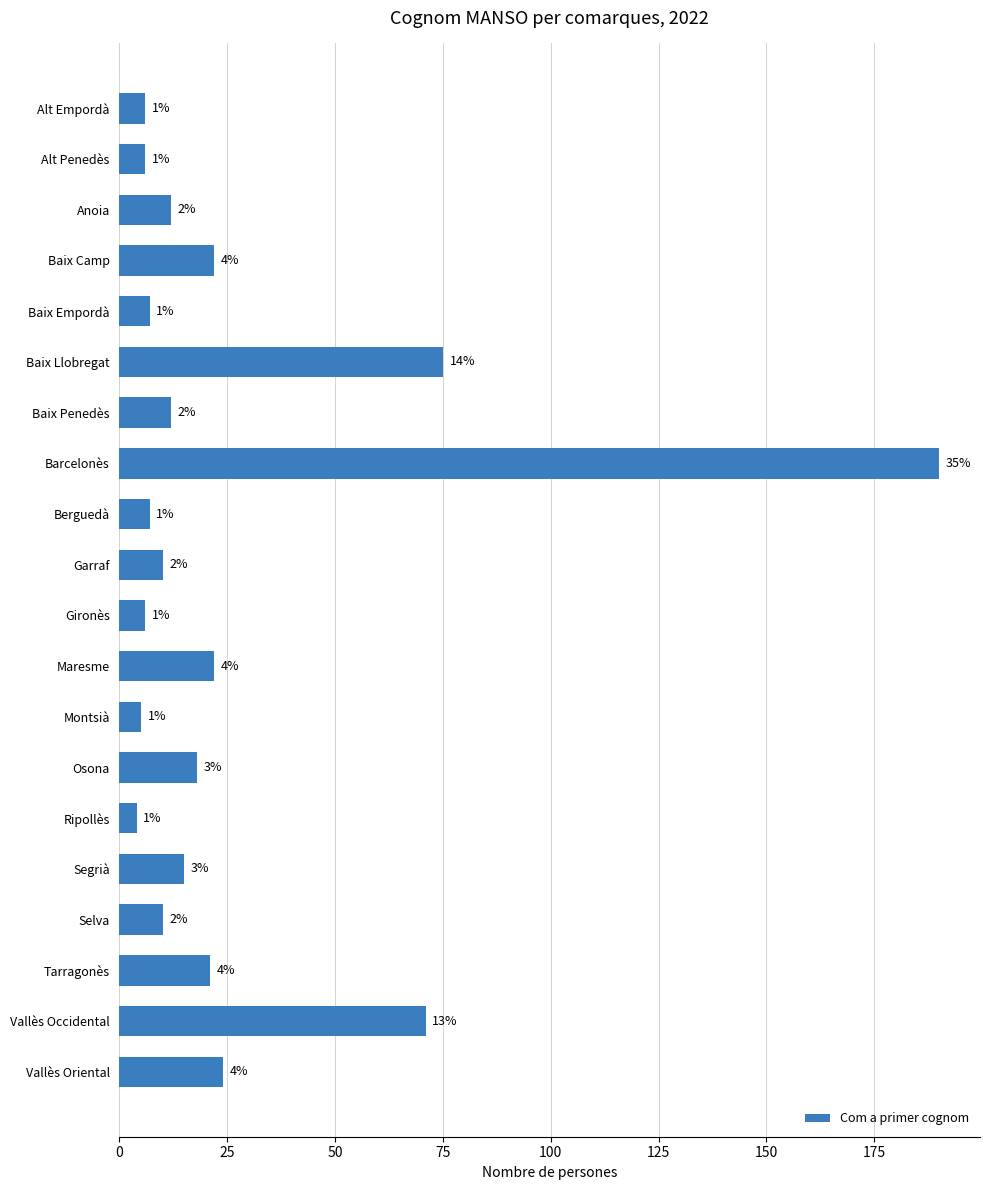

What is the maximum value shown in the chart?

190